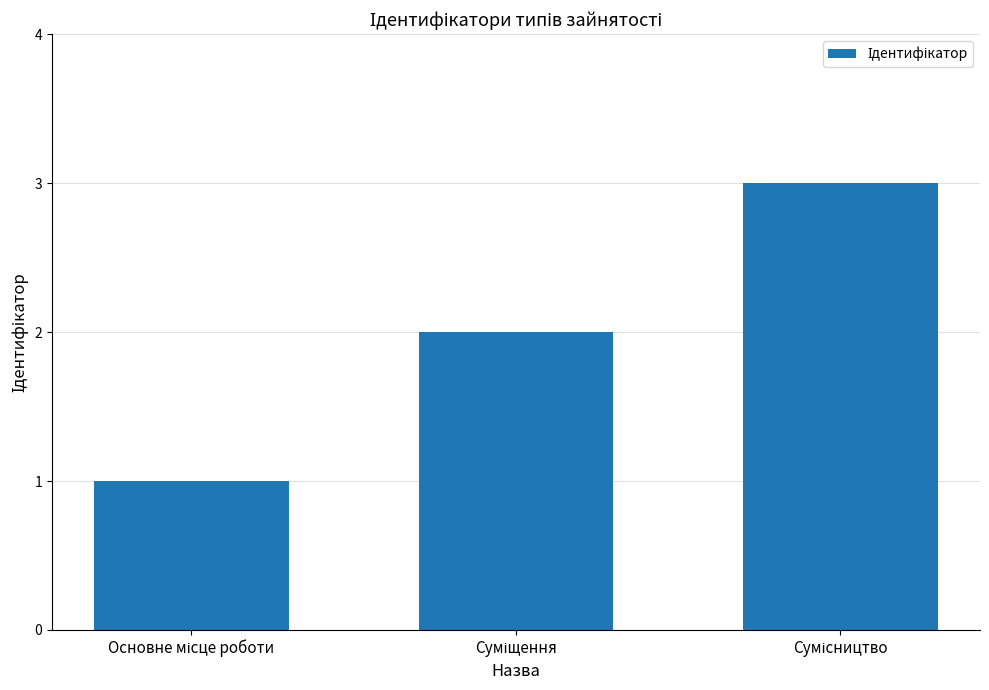

What is the maximum value shown in the chart?

3